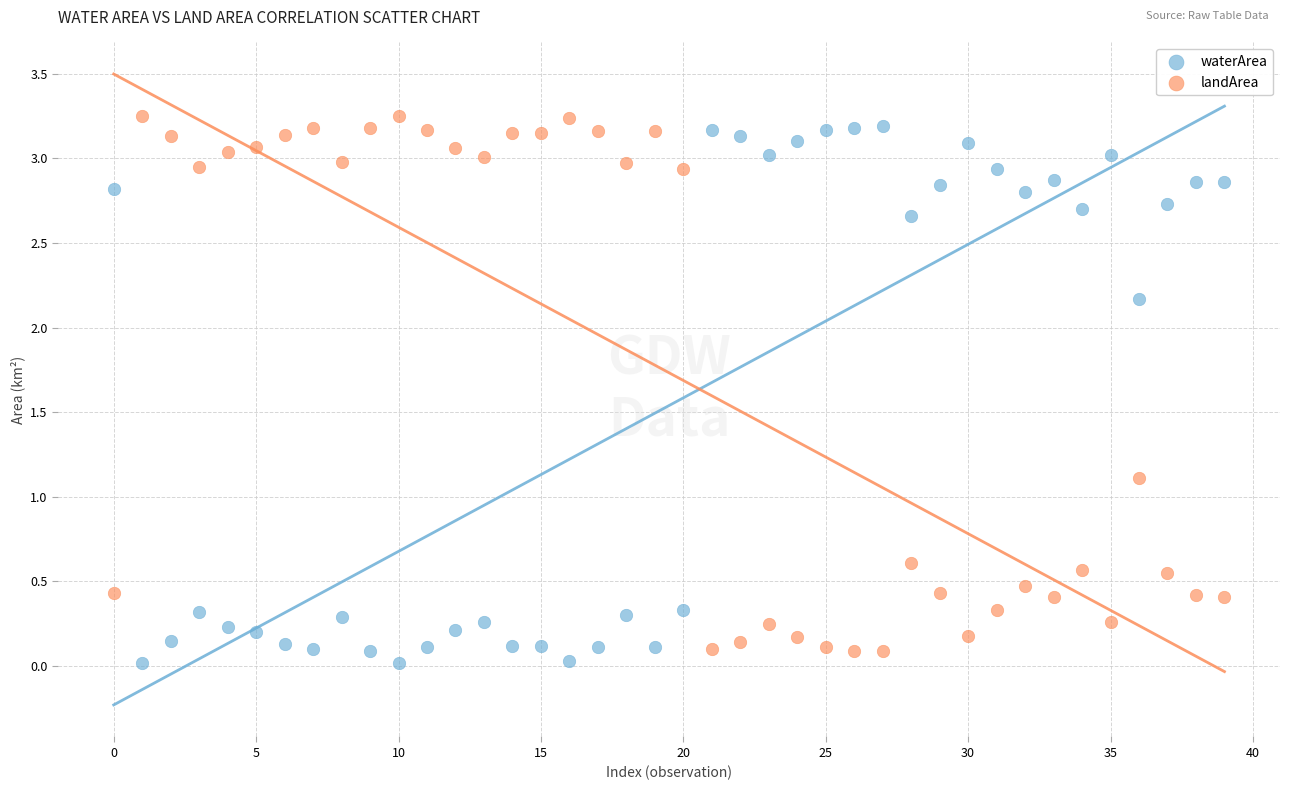

In the waterArea series, what Y value is closest to 1?

0.3